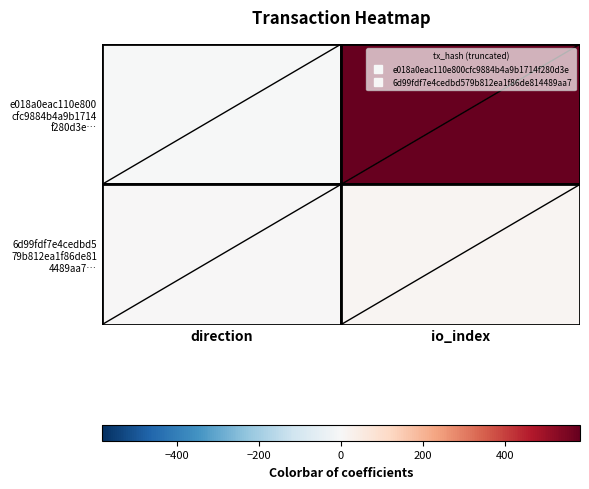

What is the total value across all series at io_index?

595